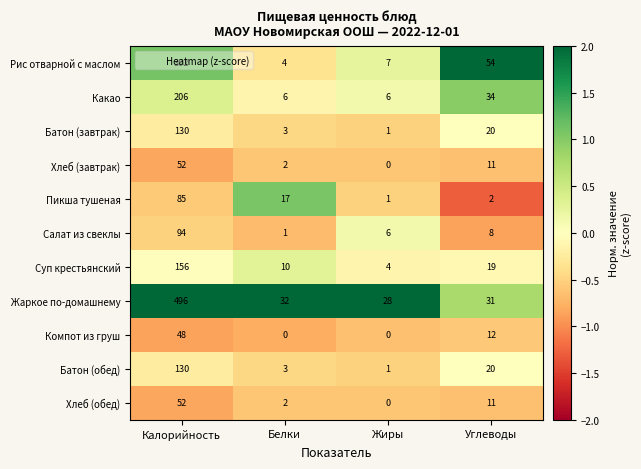

At which category is the sum across all series the highest?

Калорийность